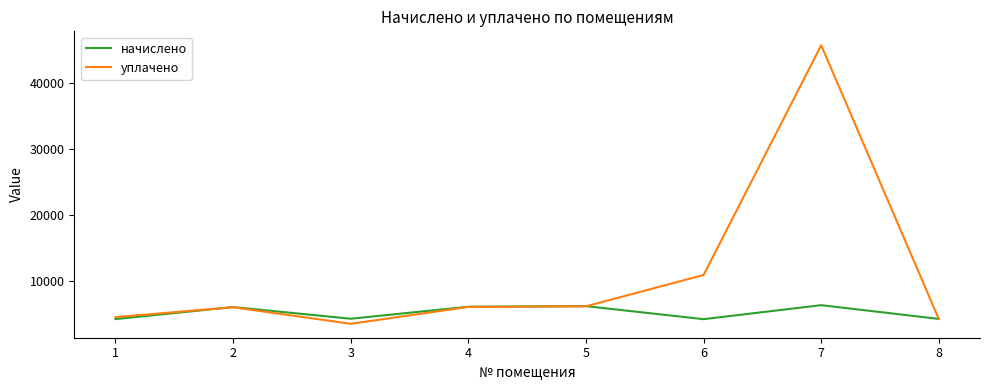

List the series in order of their overall mean, highest first.

уплачено, начислено